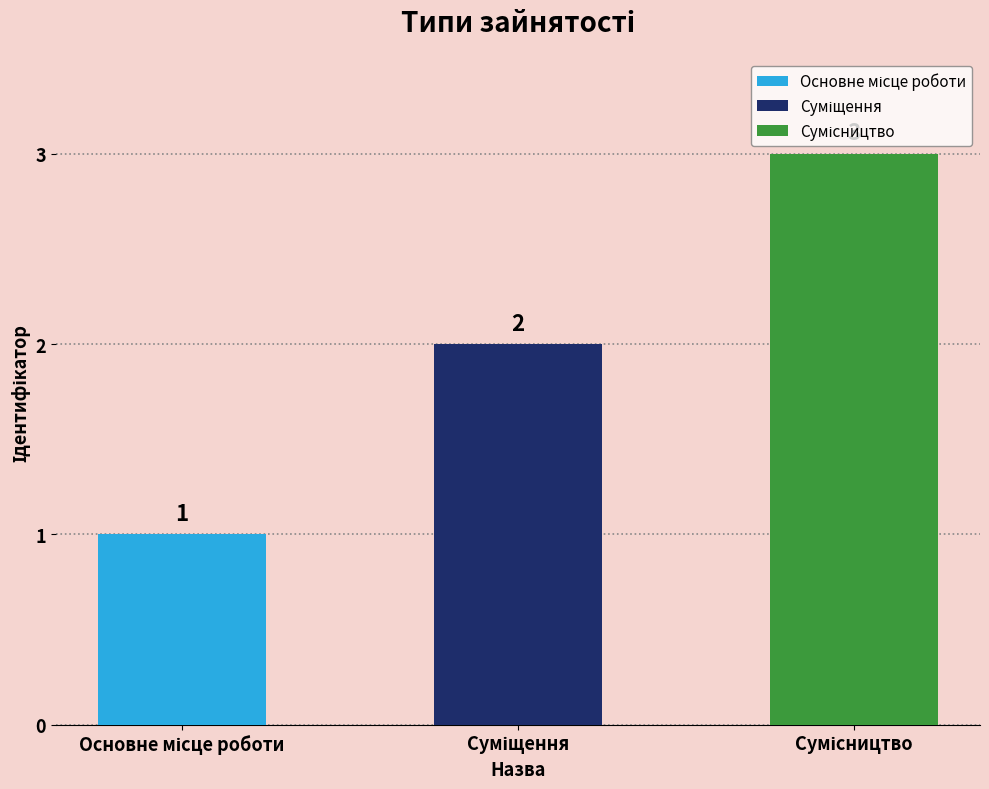

Reading left to right, list all the values displayed in this chart.

1	2	3